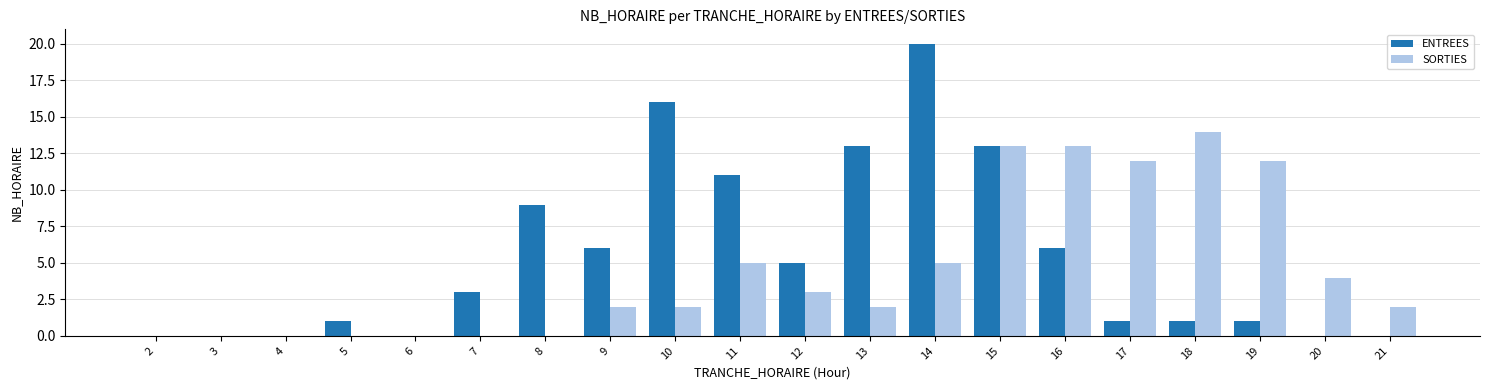

Between 6 and 10, which series saw the biggest shift?

ENTREES